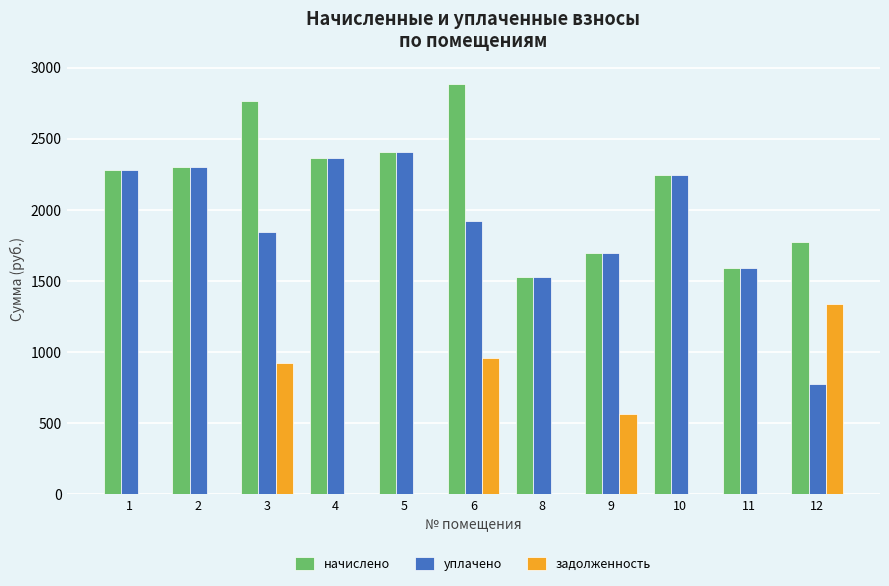

At which label is уплачено closest to 1592?

11